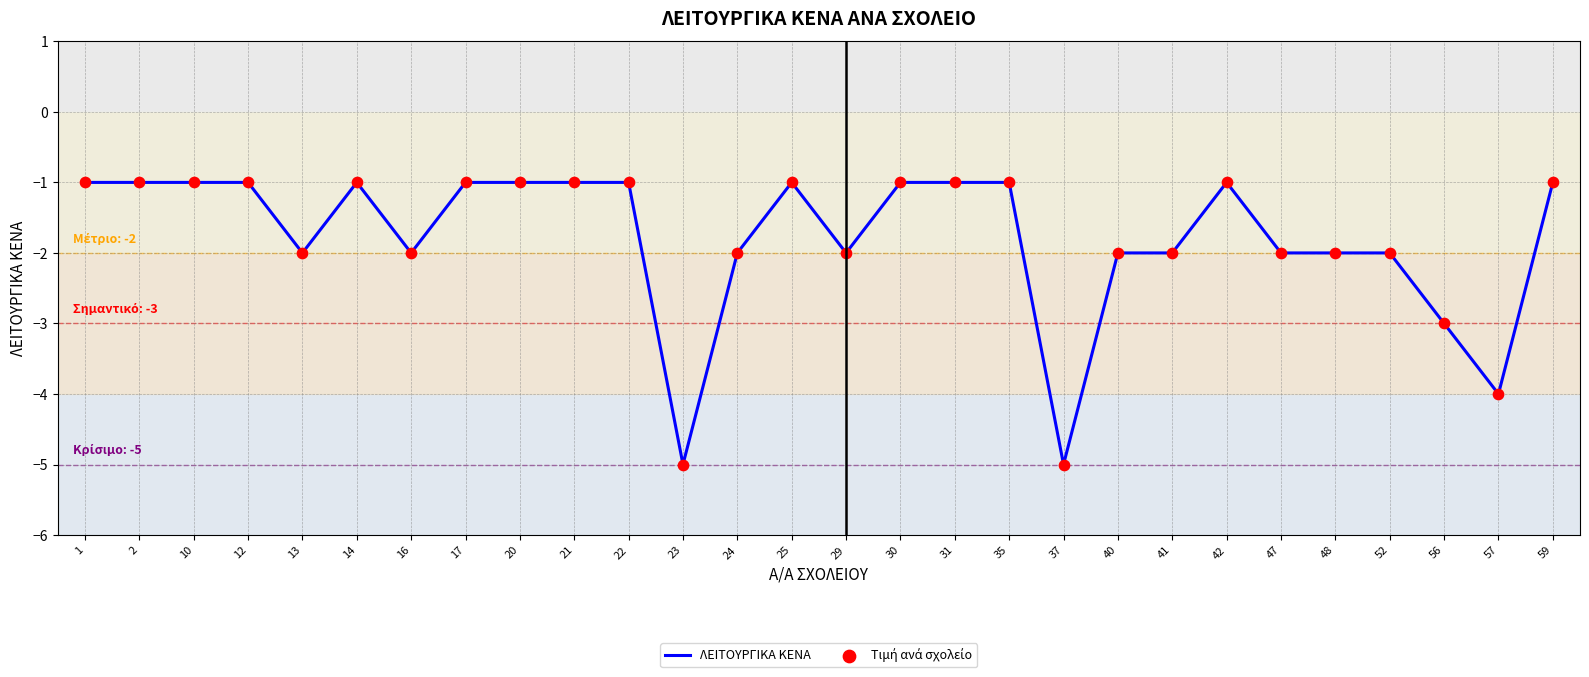

What is the difference between the maximum and minimum values?

4